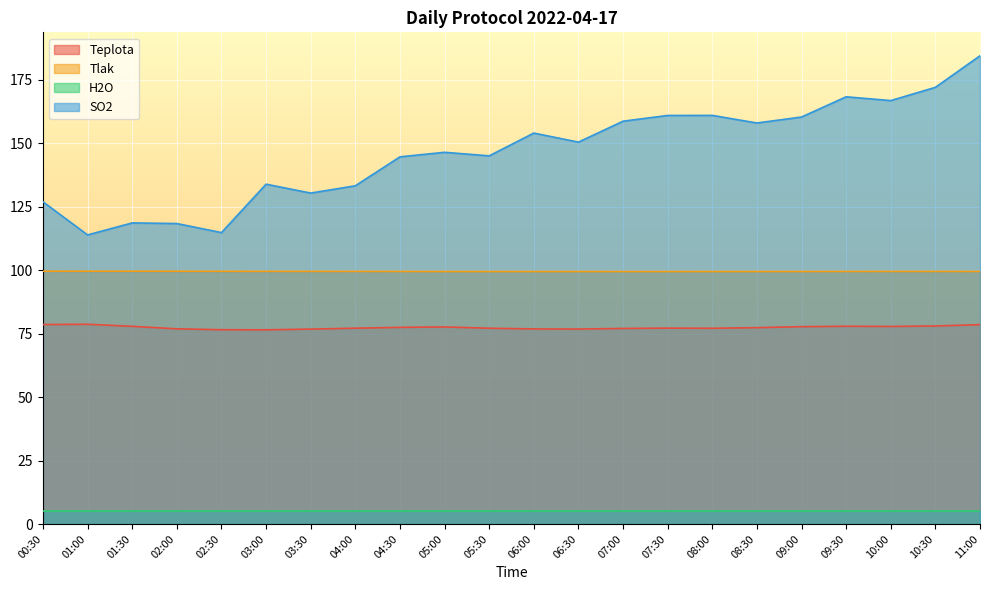

True or false: Tlak and SO2 cross at least once.

False